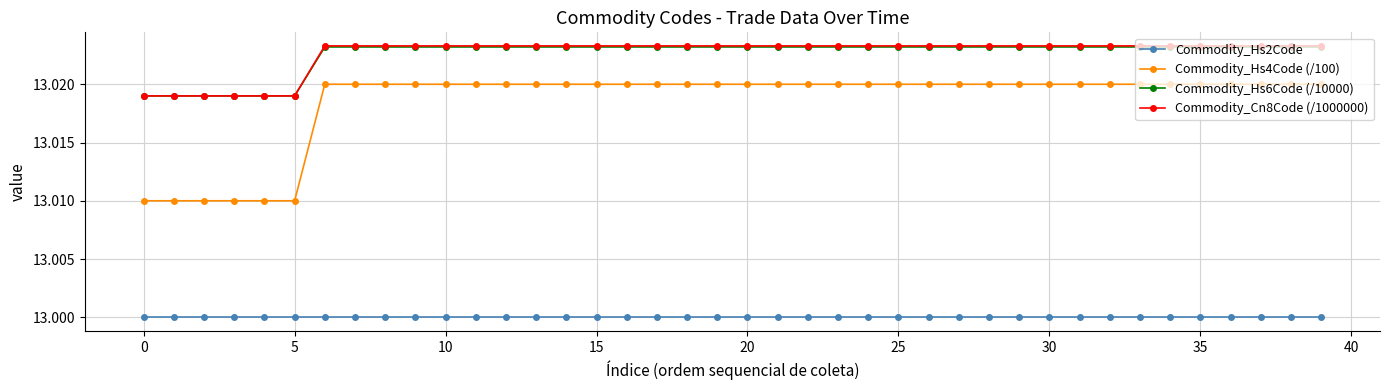

Which series has the widest spread of values?

Commodity_Hs4Code (/100)